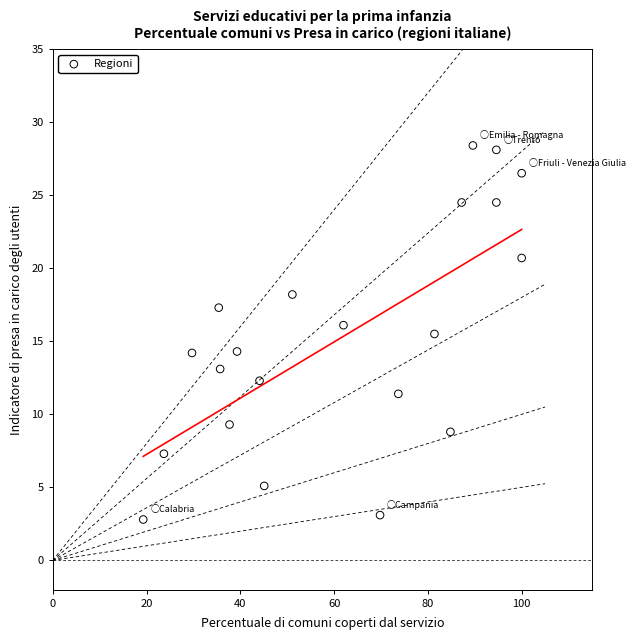

What is the range of X values (max minus min)?

80.7